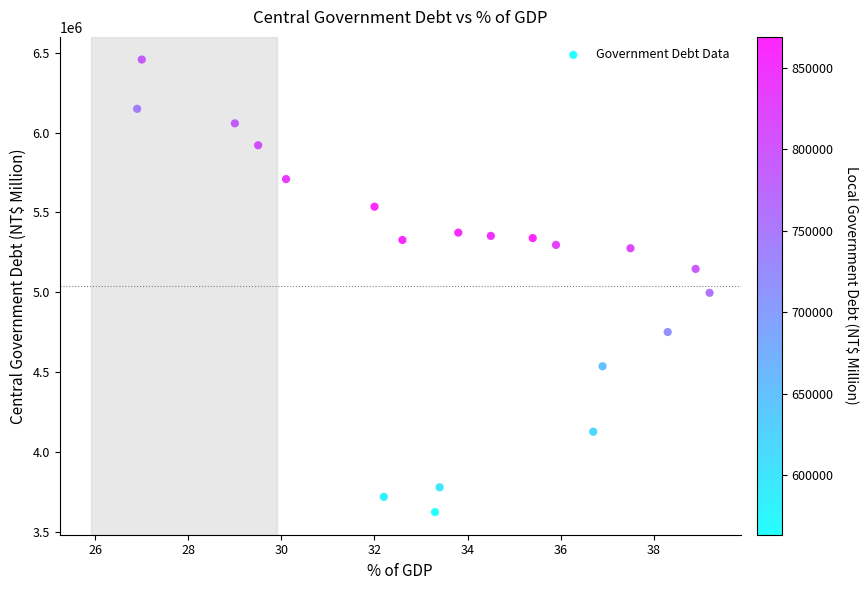

What is the range of Y values (max minus min)?

2835251